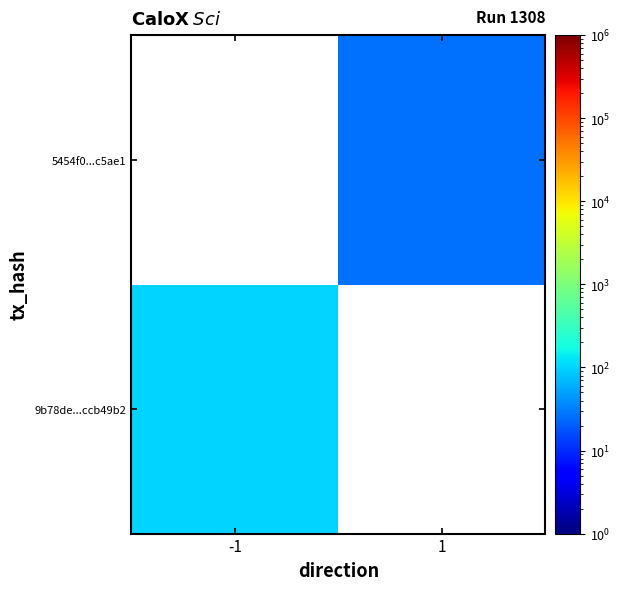

Rank the series at -1 from lowest to highest value.

9b78de...ccb49b2, 5454f0...c5ae1